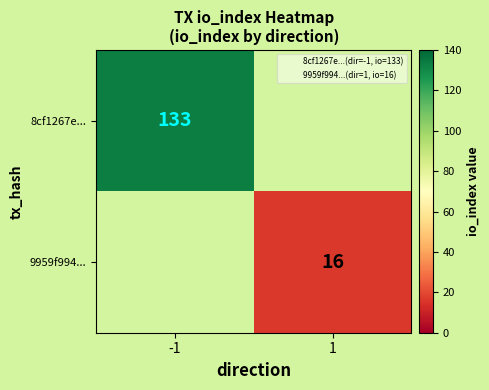

The value of 9959f994... at 1 is 9.1. True or false?

False